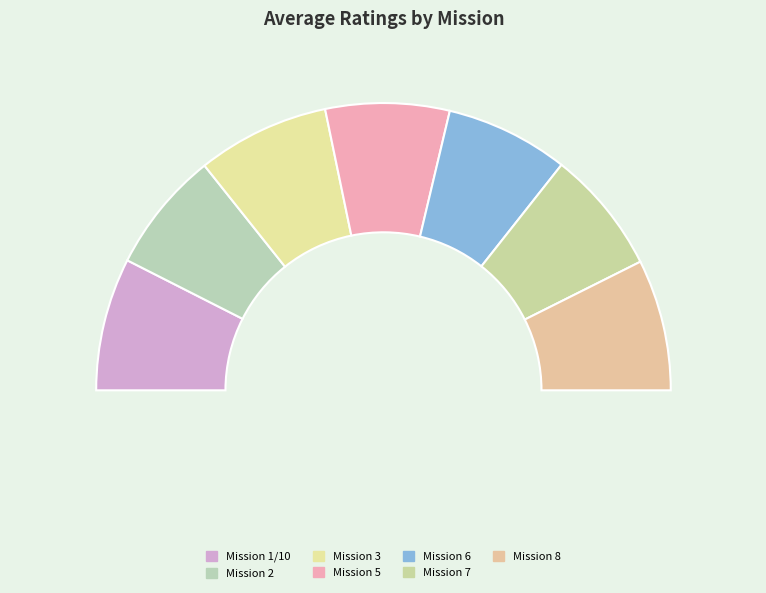

Approximately how many times larger is the value at Mission 8 compared to Mission 6?

1.1